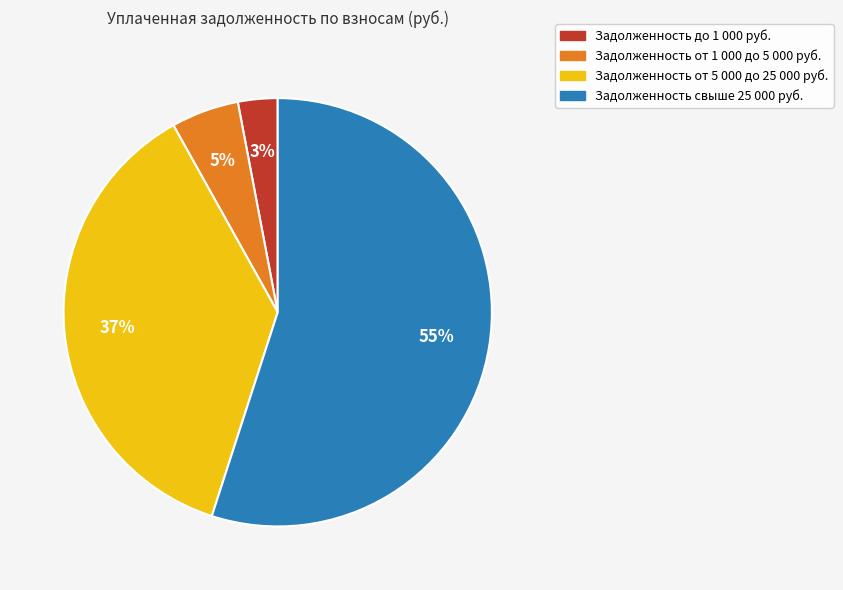

The Задолженность свыше 25 000 руб. slice represents 41% of the pie. True or false?

False